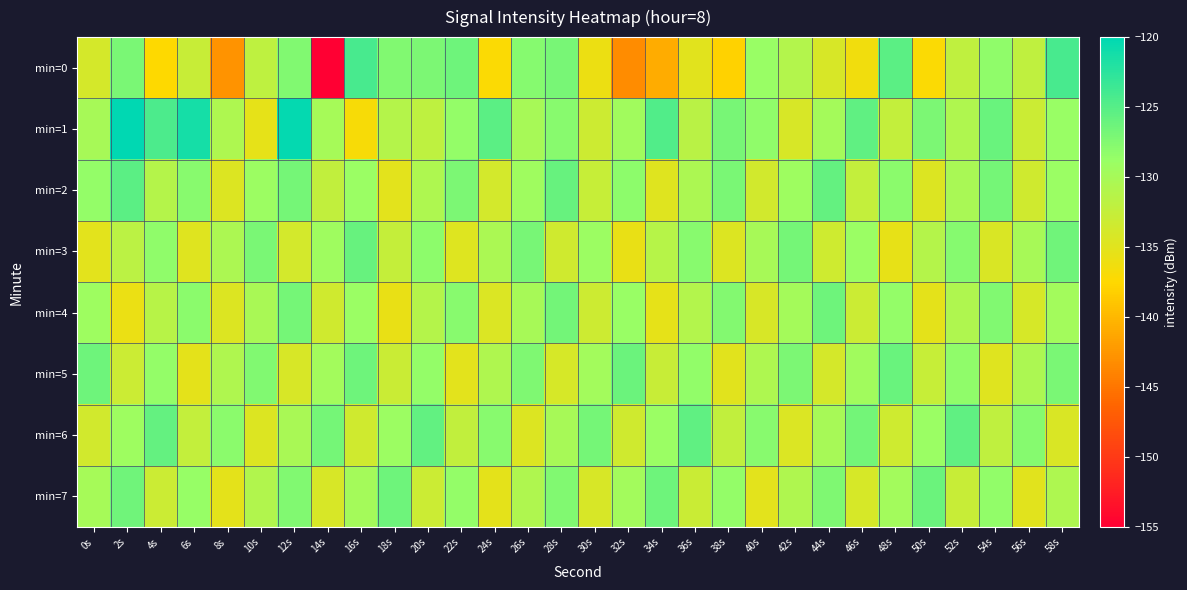

Reading left to right, transcribe all the data shown in this chart.

min=0: 0s=-133.8	2s=-127.1	4s=-137.4	6s=-132.8	8s=-142.8	10s=-132.0	12s=-127.4	14s=-155.0	16s=-124.1	18s=-127.4	20s=-127.2	22s=-126.4	24s=-137.2	26s=-127.7	28s=-127.0	30s=-135.9	32s=-143.4	34s=-140.8	36s=-135.0	38s=-137.9	40s=-128.8	42s=-131.0	44s=-134.1	46s=-136.4	48s=-125.2	50s=-137.1	52s=-132.1	54s=-128.3	56s=-132.1	58s=-124.2
min=1: 0s=-130.0	2s=-120.0	4s=-124.5	6s=-121.3	8s=-130.5	10s=-135.4	12s=-120.3	14s=-129.8	16s=-136.8	18s=-131.2	20s=-132.0	22s=-128.5	24s=-125.3	26s=-130.1	28s=-127.8	30s=-133.2	32s=-129.5	34s=-124.7	36s=-131.6	38s=-126.9	40s=-128.3	42s=-134.1	44s=-129.8	46s=-125.5	48s=-132.4	50s=-127.2	52s=-130.7	54s=-126.1	56s=-133.0	58s=-128.8
min=2: 0s=-128.5	2s=-125.3	4s=-131.2	6s=-127.8	8s=-134.5	10s=-129.1	12s=-126.7	14s=-132.3	16s=-128.9	18s=-135.1	20s=-130.6	22s=-127.2	24s=-133.8	26s=-129.4	28s=-126.0	30s=-132.6	32s=-128.2	34s=-134.8	36s=-130.4	38s=-127.0	40s=-133.6	42s=-129.2	44s=-125.8	46s=-132.4	48s=-128.0	50s=-134.6	52s=-130.2	54s=-126.8	56s=-133.4	58s=-129.0
min=3: 0s=-135.1	2s=-131.7	4s=-128.3	6s=-134.9	8s=-130.5	10s=-127.1	12s=-133.7	14s=-129.3	16s=-125.9	18s=-132.5	20s=-128.1	22s=-134.7	24s=-130.3	26s=-126.9	28s=-133.5	30s=-129.1	32s=-135.7	34s=-131.3	36s=-127.9	38s=-134.5	40s=-130.1	42s=-126.7	44s=-133.3	46s=-128.9	48s=-135.5	50s=-131.1	52s=-127.7	54s=-134.3	56s=-130.0	58s=-126.5
min=4: 0s=-129.2	2s=-135.8	4s=-131.4	6s=-128.0	8s=-134.6	10s=-130.2	12s=-126.8	14s=-133.4	16s=-129.0	18s=-135.6	20s=-131.2	22s=-127.8	24s=-134.4	26s=-130.0	28s=-126.6	30s=-133.2	32s=-128.8	34s=-135.4	36s=-131.0	38s=-127.6	40s=-134.2	42s=-129.8	44s=-126.4	46s=-133.0	48s=-128.6	50s=-135.2	52s=-130.8	54s=-127.4	56s=-134.0	58s=-129.6
min=5: 0s=-126.3	2s=-133.0	4s=-128.6	6s=-135.2	8s=-130.8	10s=-127.4	12s=-134.1	14s=-129.7	16s=-126.3	18s=-132.9	20s=-128.5	22s=-135.1	24s=-130.7	26s=-127.3	28s=-134.0	30s=-129.6	32s=-126.2	34s=-132.8	36s=-128.4	38s=-135.0	40s=-130.6	42s=-127.2	44s=-133.9	46s=-129.5	48s=-126.1	50s=-132.7	52s=-128.3	54s=-134.9	56s=-130.5	58s=-127.1
min=6: 0s=-133.6	2s=-129.2	4s=-125.8	6s=-132.4	8s=-128.0	10s=-134.6	12s=-130.2	14s=-126.8	16s=-133.5	18s=-129.1	20s=-125.7	22s=-132.3	24s=-127.9	26s=-134.5	28s=-130.1	30s=-126.7	32s=-133.4	34s=-129.0	36s=-125.6	38s=-132.2	40s=-127.8	42s=-134.4	44s=-130.0	46s=-126.6	48s=-133.3	50s=-128.9	52s=-125.5	54s=-132.1	56s=-127.7	58s=-134.3
min=7: 0s=-129.9	2s=-126.5	4s=-133.1	6s=-128.7	8s=-135.3	10s=-130.9	12s=-127.5	14s=-134.2	16s=-129.8	18s=-126.4	20s=-133.0	22s=-128.6	24s=-135.2	26s=-130.8	28s=-127.4	30s=-134.1	32s=-129.7	34s=-126.3	36s=-132.9	38s=-128.5	40s=-135.1	42s=-130.7	44s=-127.3	46s=-134.0	48s=-129.6	50s=-126.2	52s=-132.8	54s=-128.4	56s=-135.0	58s=-130.6